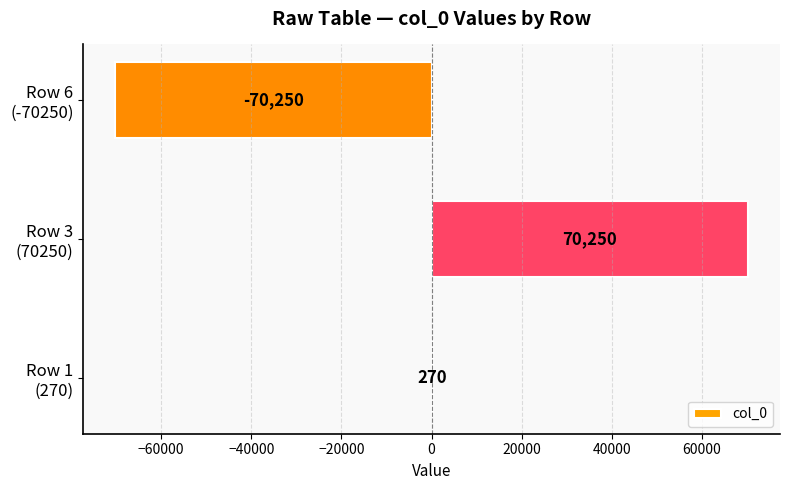

What is the sum of all values?

270